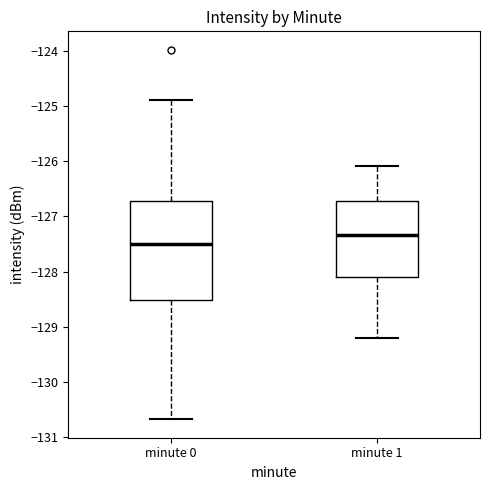

Which box's median line is the lowest?

minute 0